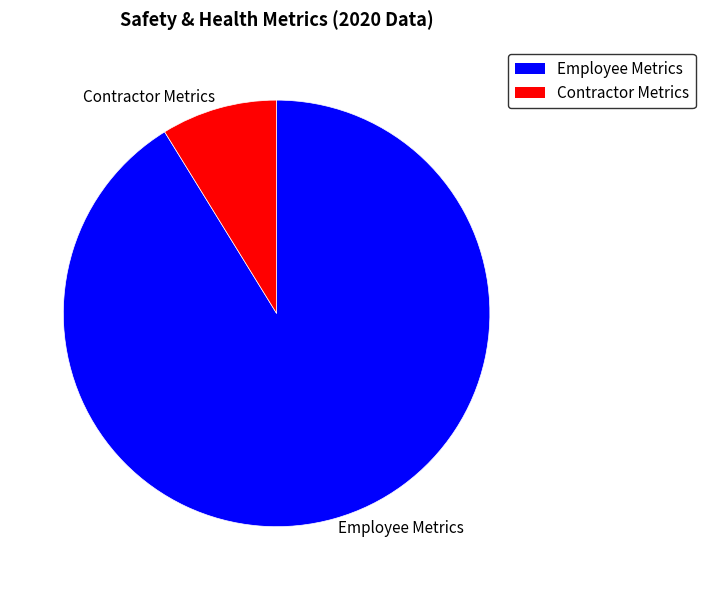

Rank the categories by value from highest to lowest.

Employee Metrics, Contractor Metrics